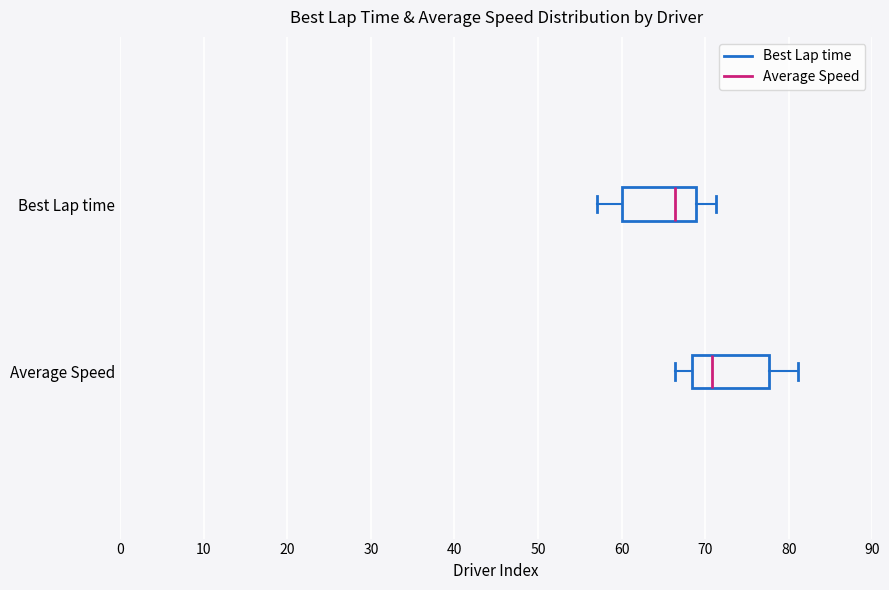

Reading bottom to top, transcribe this box plot: for each box, give where its median line is, the range the box spans, and where its two whiskers end, as read against the x-axis. The values are not printed on the chart, so give them approximately, as read against the axis.

Average Speed: median 71, box 68 to 78, whiskers 66 to 81
Best Lap time: median 66, box 60 to 69, whiskers 57 to 71